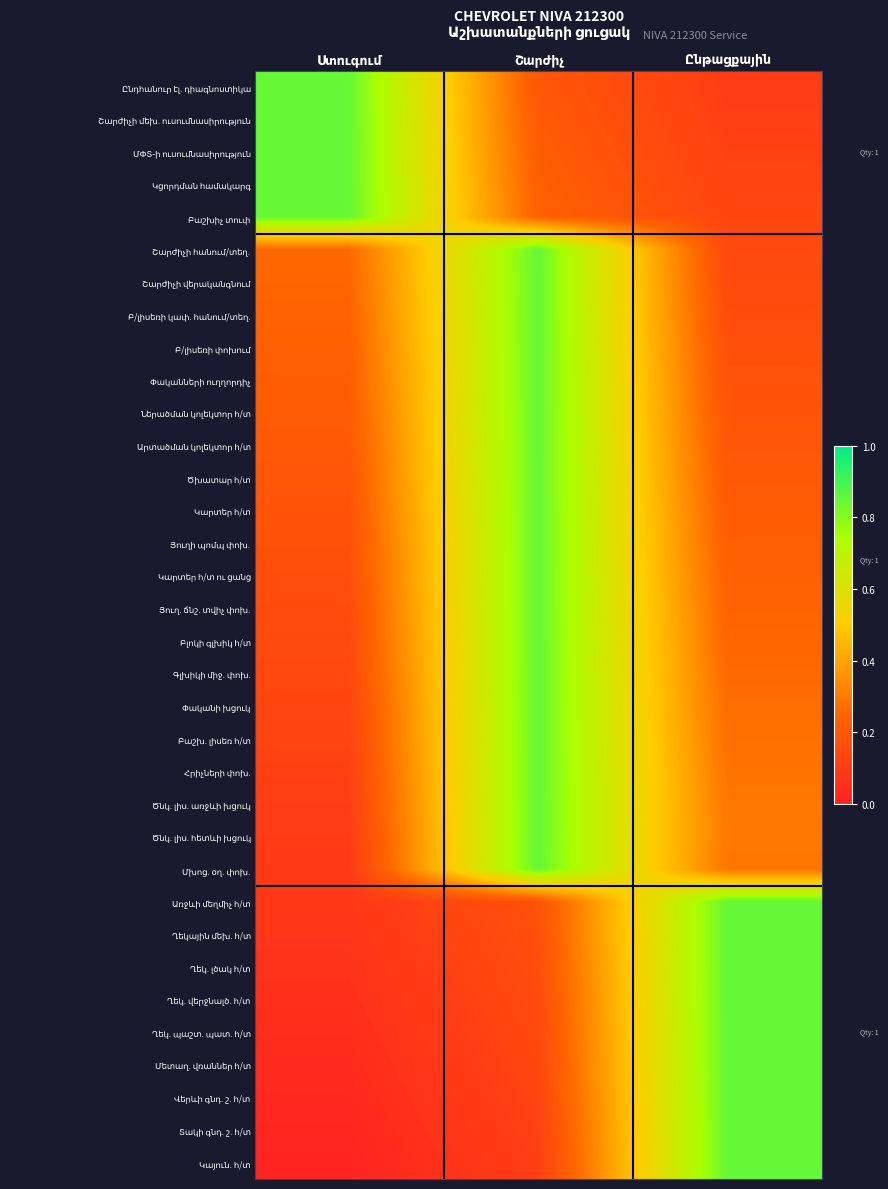

Rank the categories by Կայուն. հ/տ value from highest to lowest.

Ընթացքային, Շարժիչ, Ստուգում